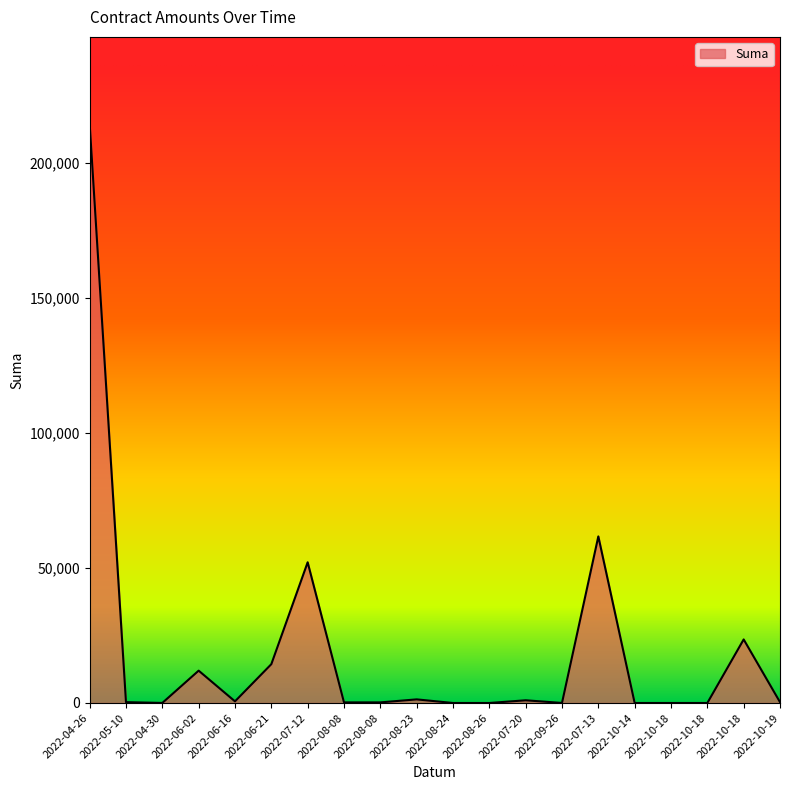

Where does the data first go above 320?

2022-04-26